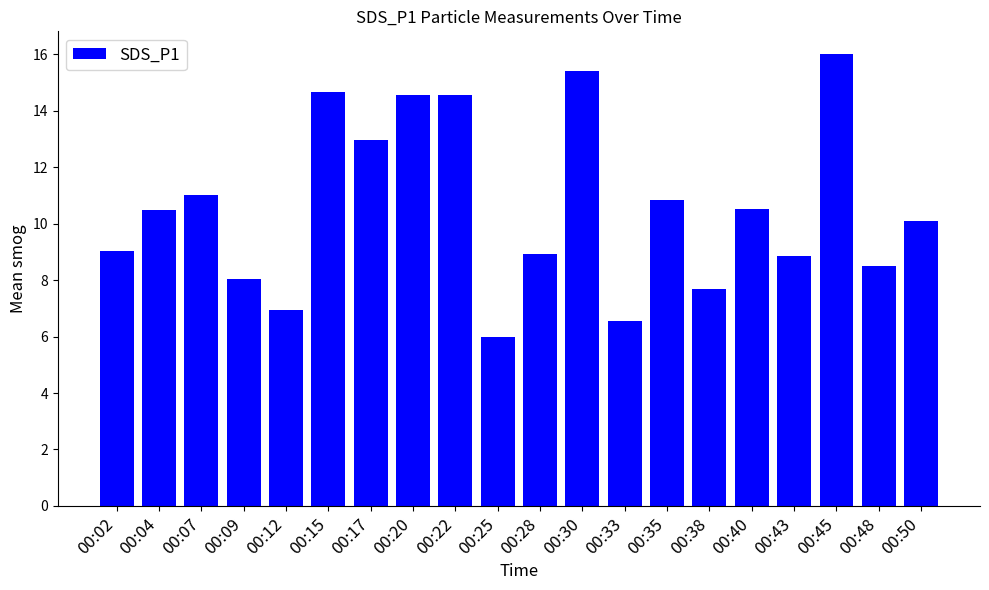

Which has a higher value, 00:15 or 00:40?

00:15